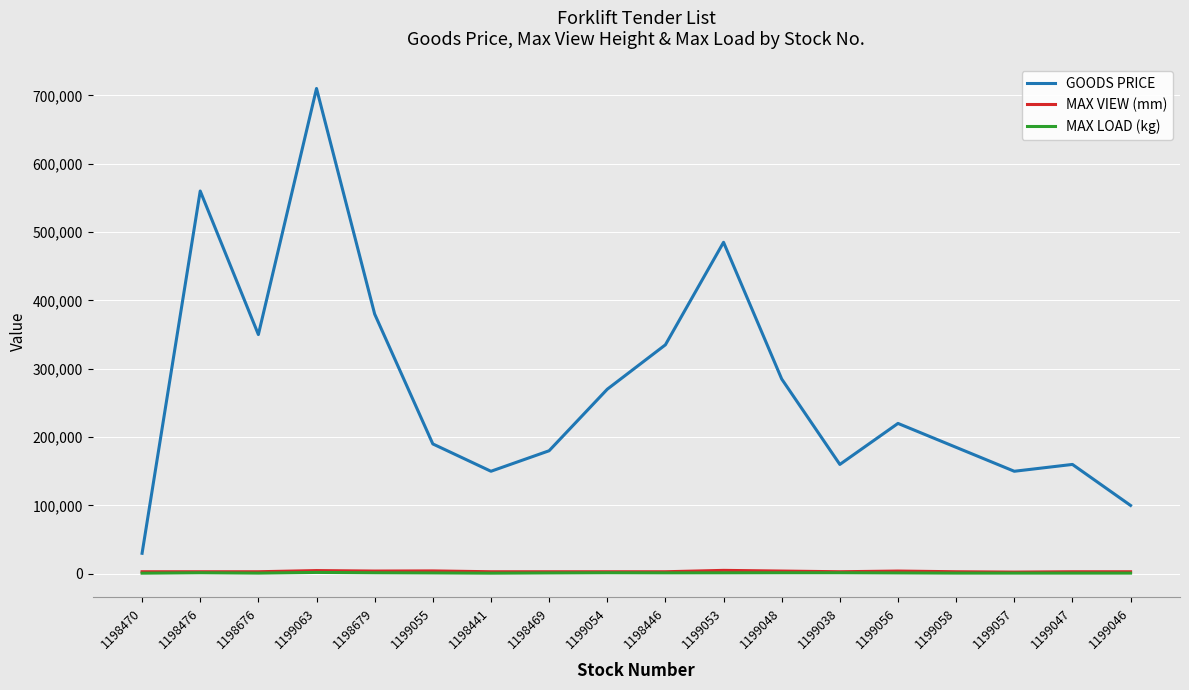

Between 1199055 and 1199047, which series saw the biggest shift?

GOODS PRICE